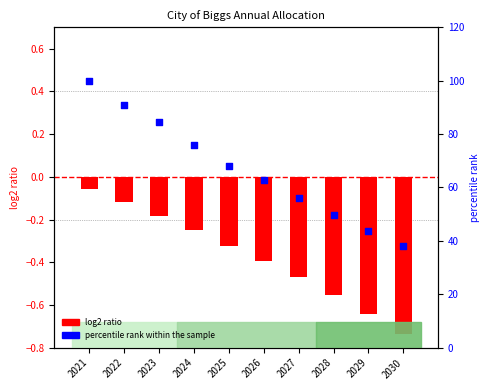

Which series has the largest total across all categories?

percentile rank within the sample